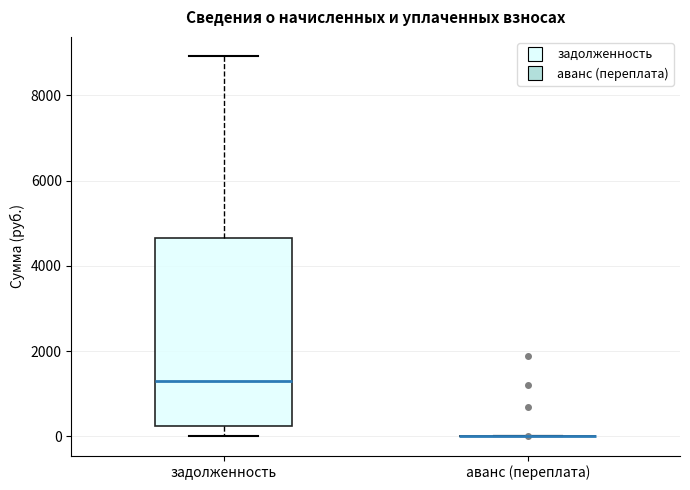

Comparing the boxes themselves (not the whiskers), which one is the tallest?

задолженность